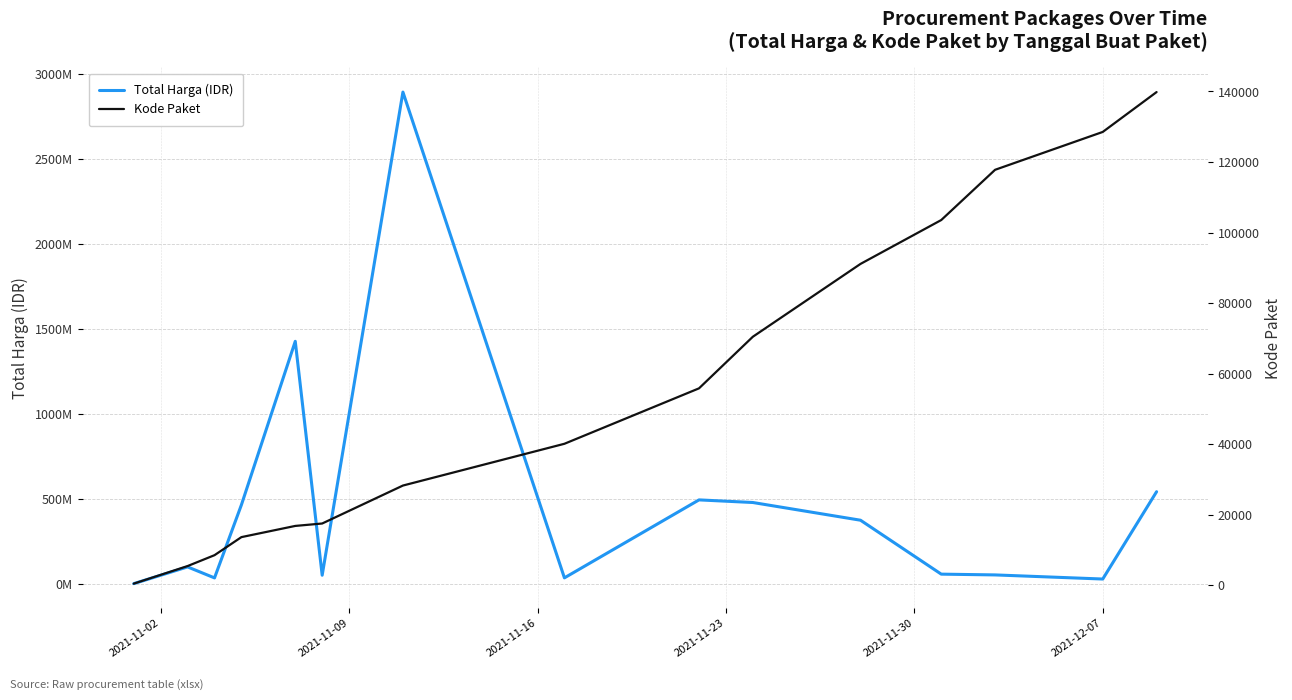

At how many categories does at least one series exceed 76282652?

8